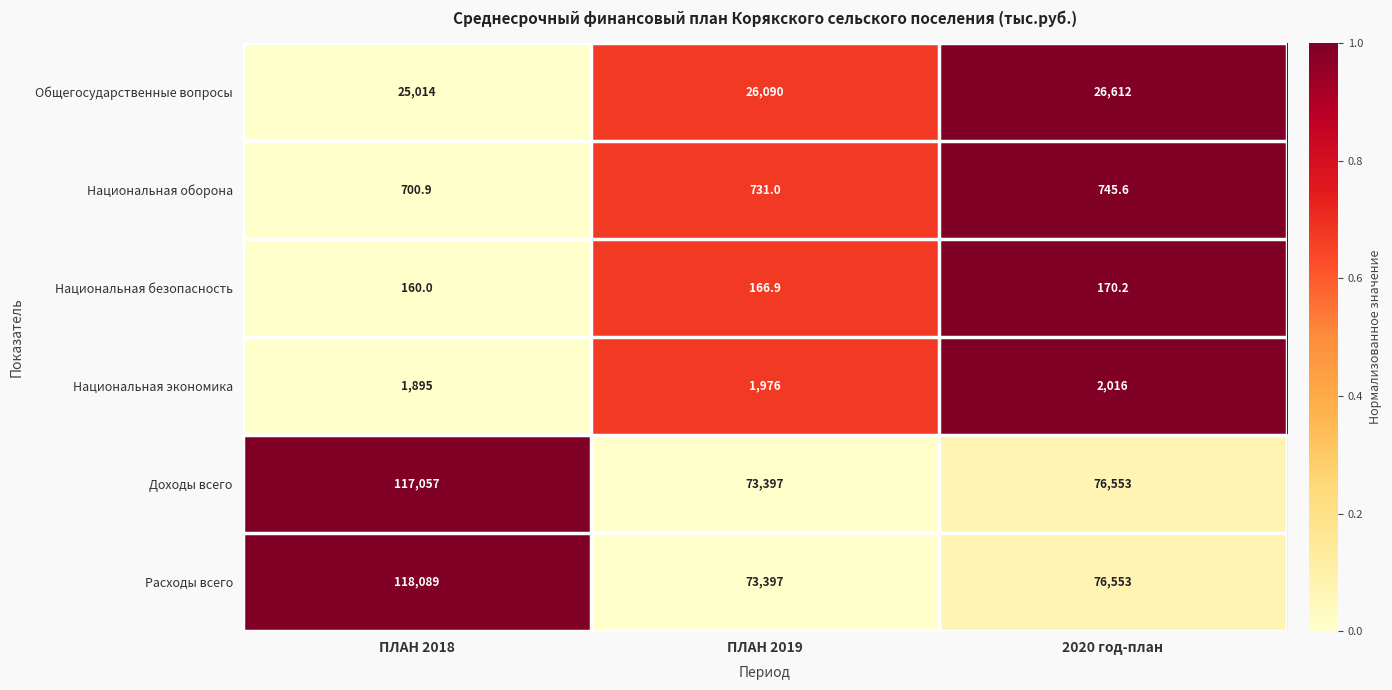

Is it true that Общегосударственные вопросы equals 14912.0 at ПЛАН 2019?

False